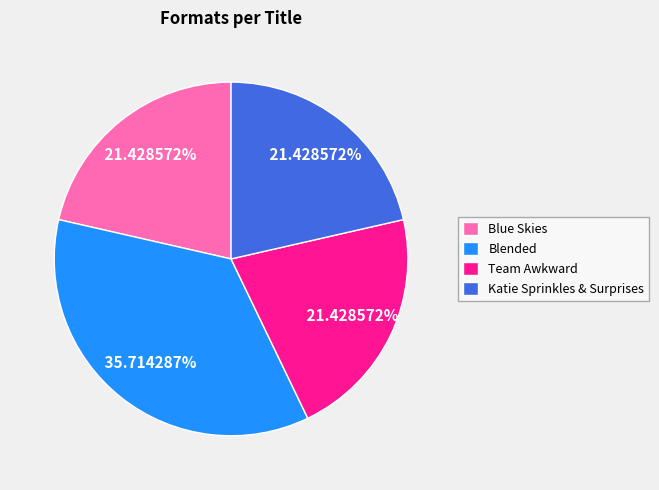

Which slice is the largest?

Blended